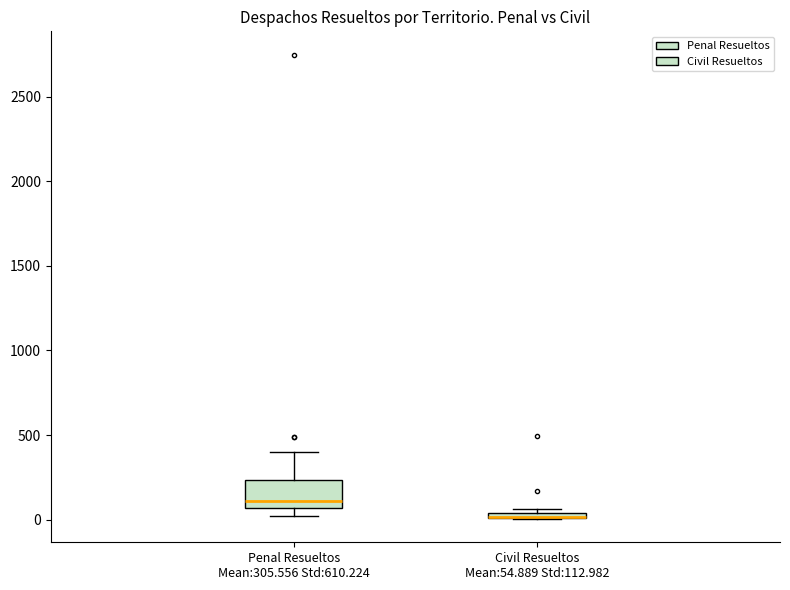

Comparing the boxes themselves (not the whiskers), which one is the tallest?

Penal Resueltos Mean:305.556 Std:610.224